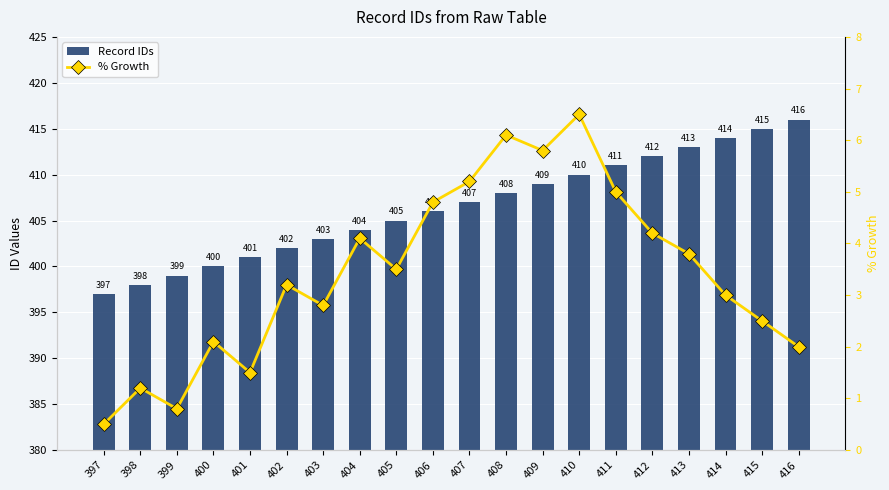

Where does the Record IDs series first go above 407?

408